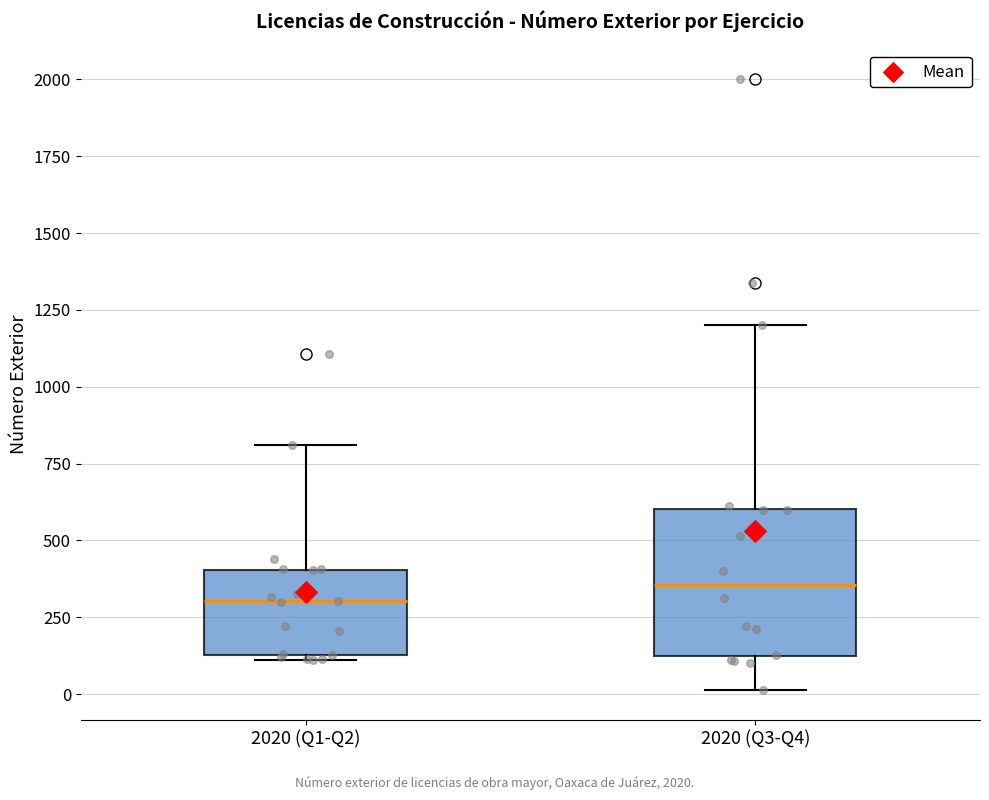

Reading left to right, transcribe this box plot: for each box, give where its median line is, the range the box spans, and where its two whiskers end, as read against the y-axis. The values are not printed on the chart, so give them approximately, as read against the axis.

2020 (Q1-Q2): median 300, box 150 to 400, whiskers 100 to 800
2020 (Q3-Q4): median 350, box 100 to 600, whiskers 0 to 1200